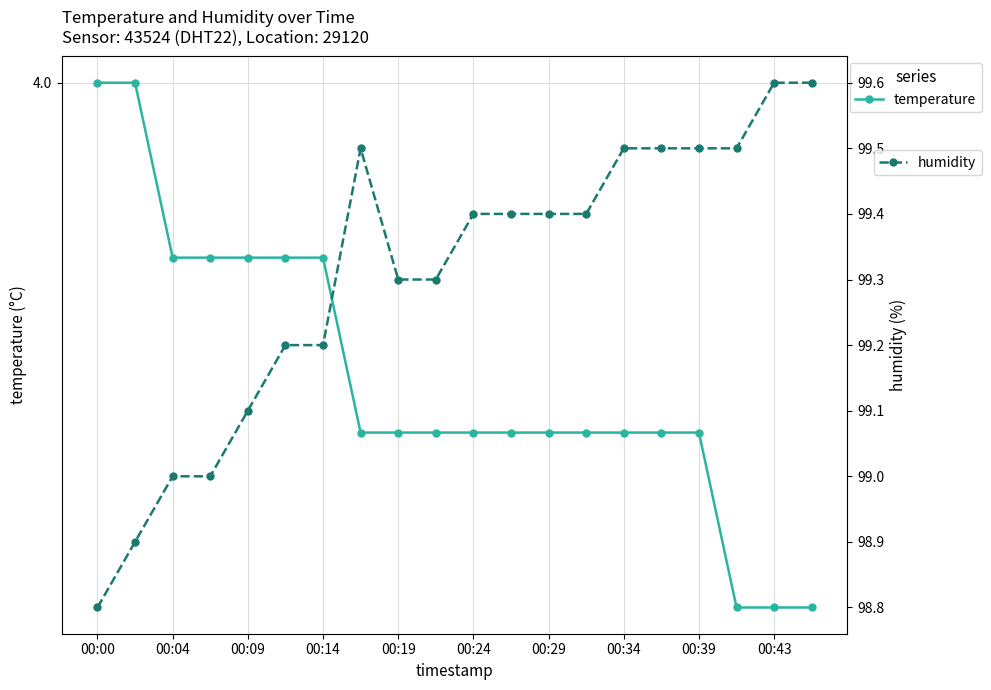

What is the value of the humidity point at the 8th from the left?

99.5